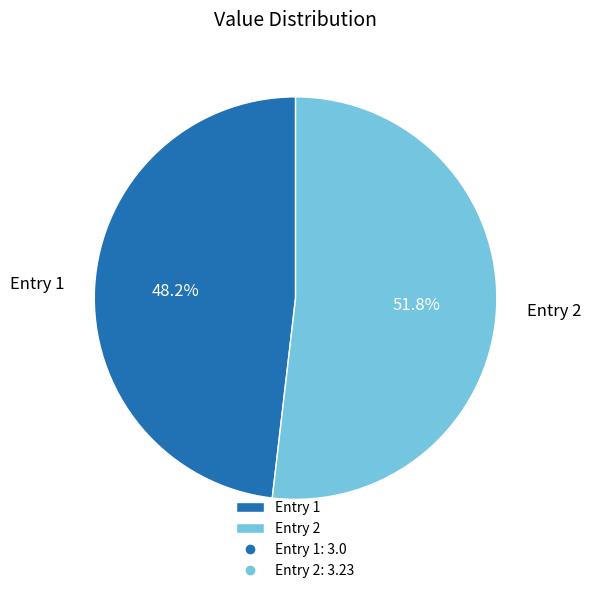

Rank the categories by value from lowest to highest.

Entry 1, Entry 2